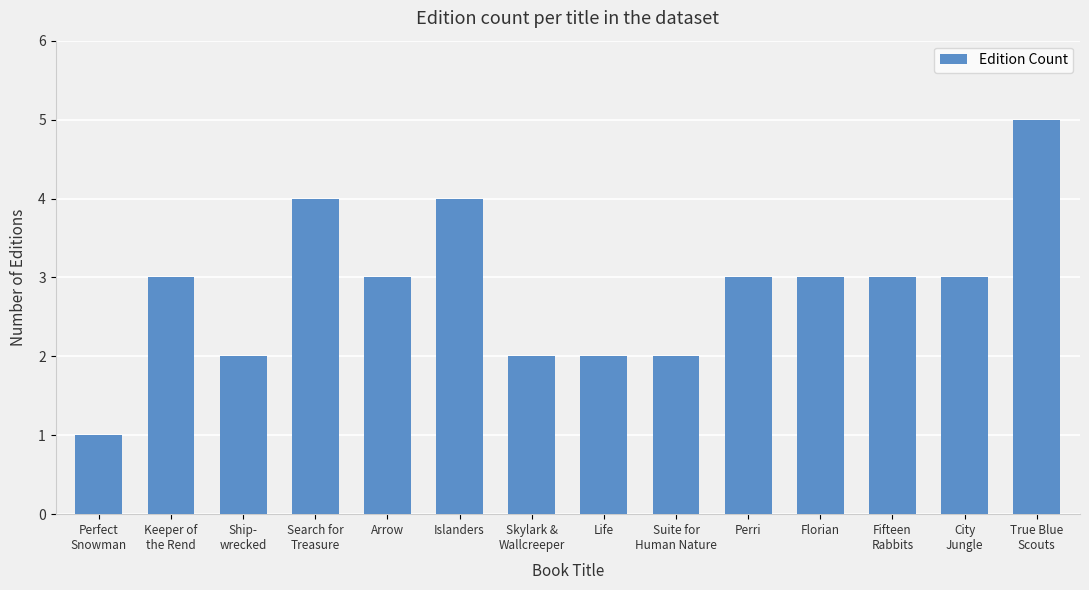

What is the sum of all values?

40